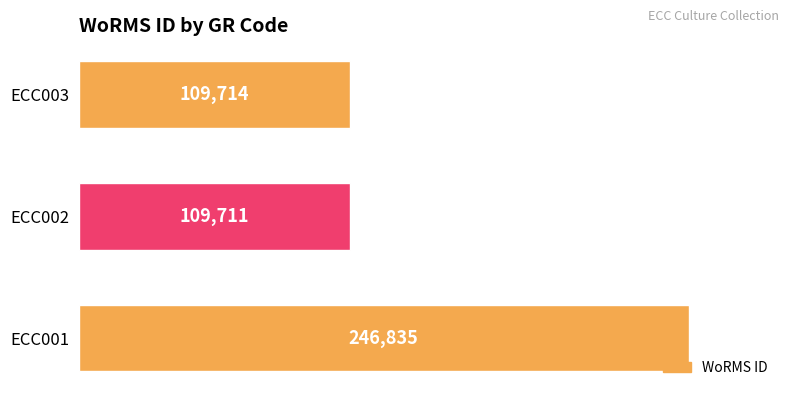

Reading bottom to top, what are all the values shown in this chart?

246835	109711	109714